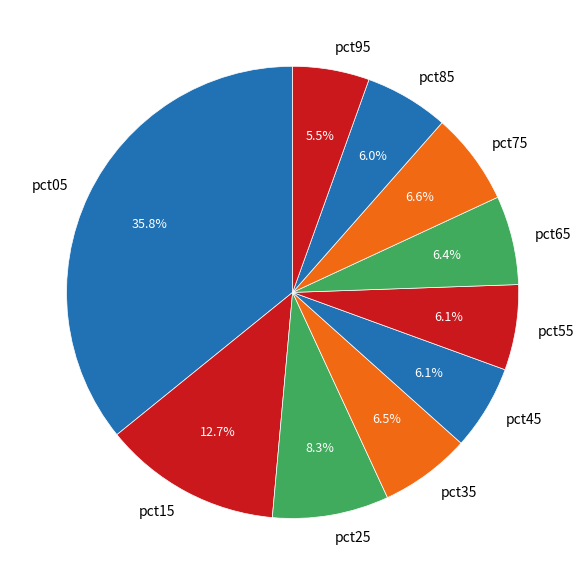

Count the number of slices in the pie.

10